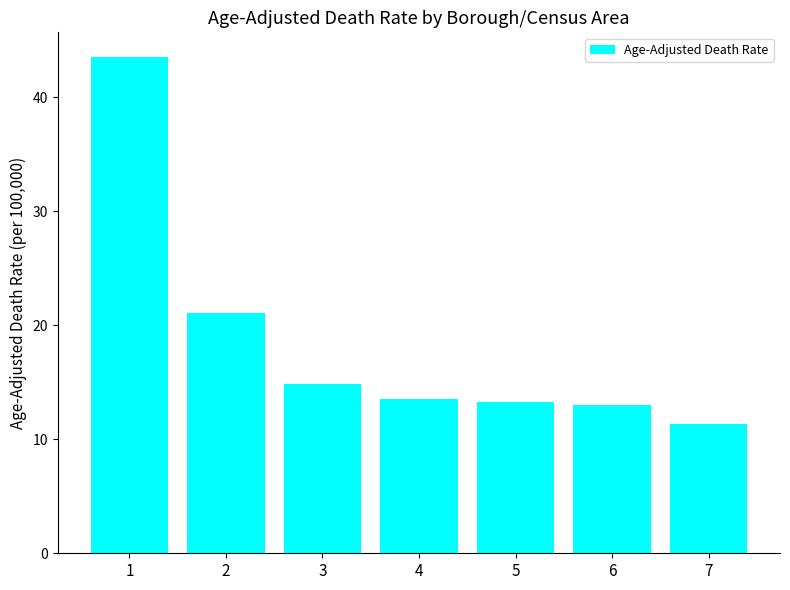

Count the number of categories in the chart.

7